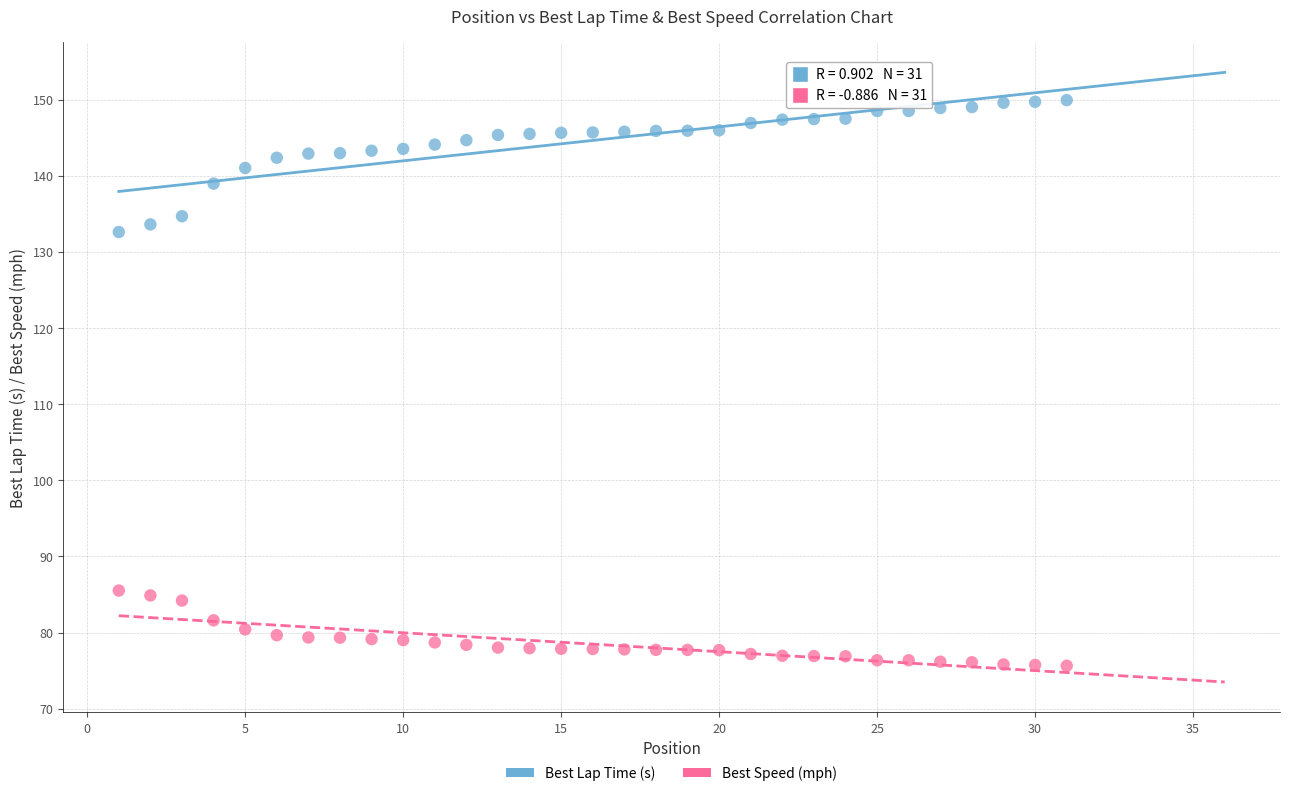

Which series reaches the minimum Y coordinate?

Best Speed (mph)